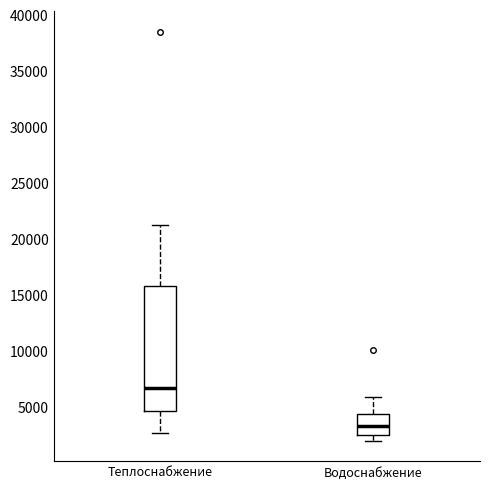

Which box is the tallest, from its lower edge to its upper edge?

Теплоснабжение